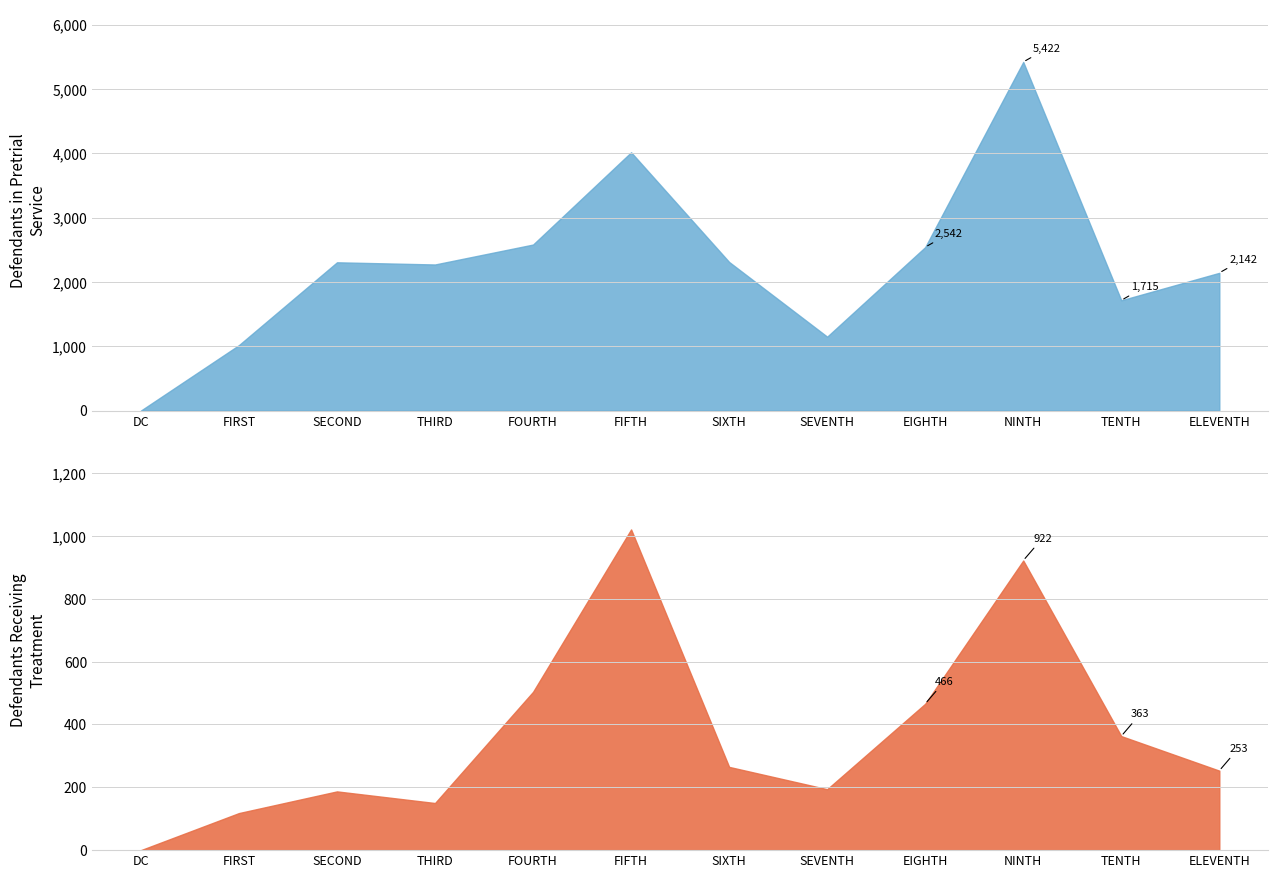

What is the difference between the highest and lowest values at SEVENTH?

955